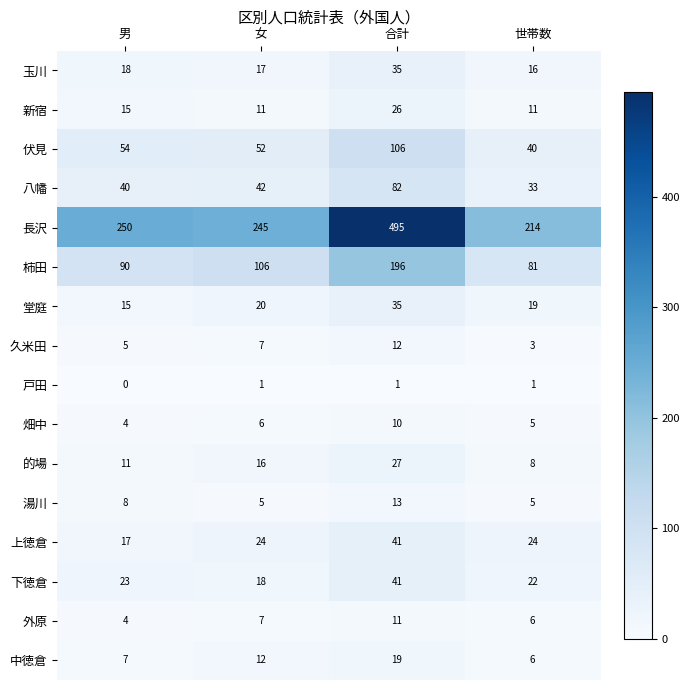

The 的場 series shows 14 at 世帯数. True or false?

False